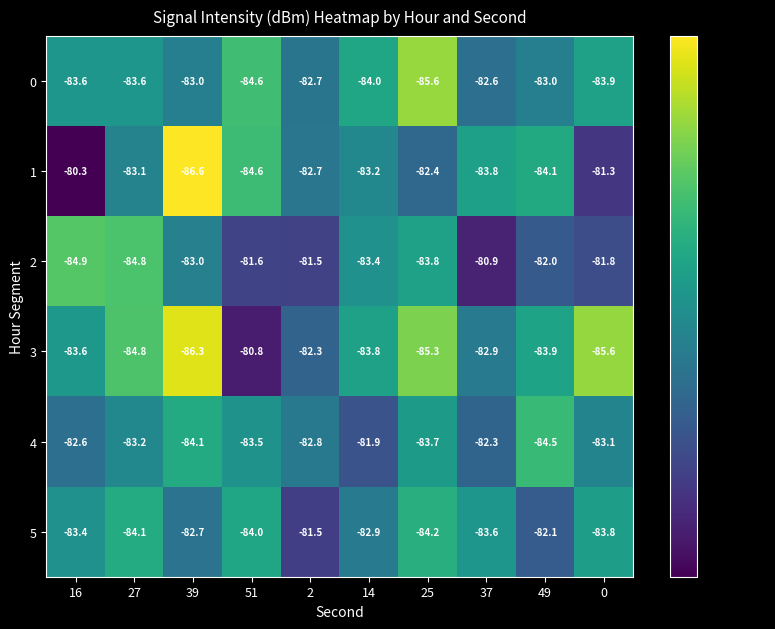

At which category is the sum across all series the highest?

2